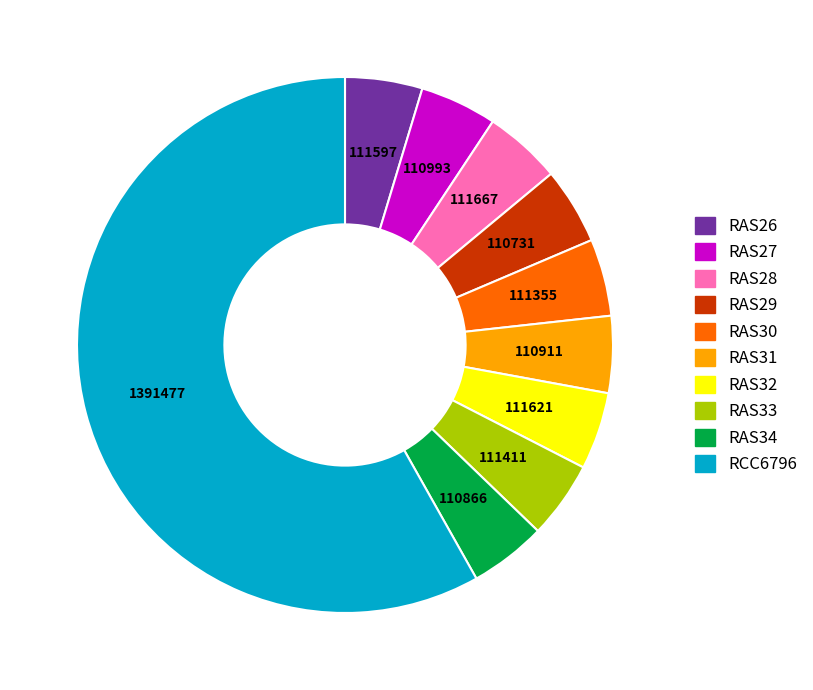

Is it true that RAS32 is 5% of the pie?

True